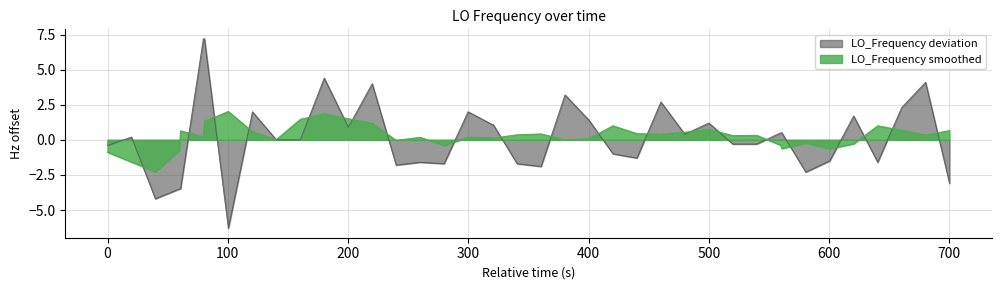

Is it true that LO_Frequency smoothed equals 0.7 at 500?

True